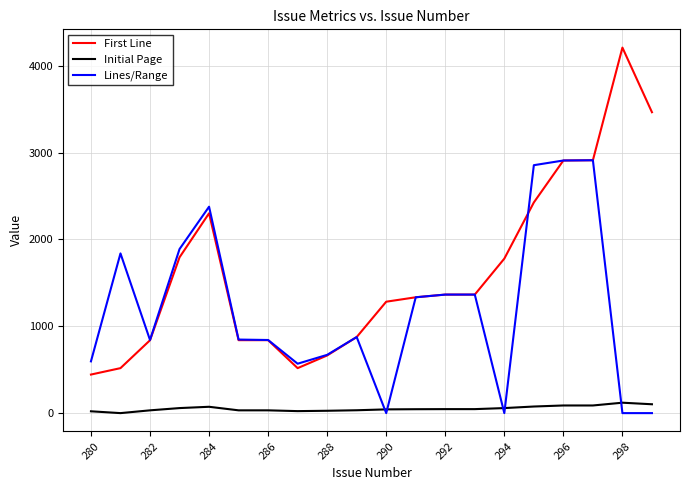

True or false: Initial Page and First Line intersect in this chart.

False